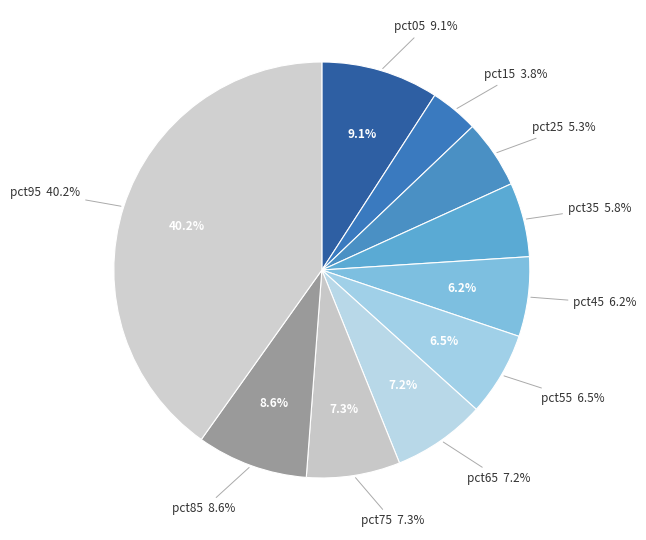

Which category has the smallest portion of the pie?

pct15